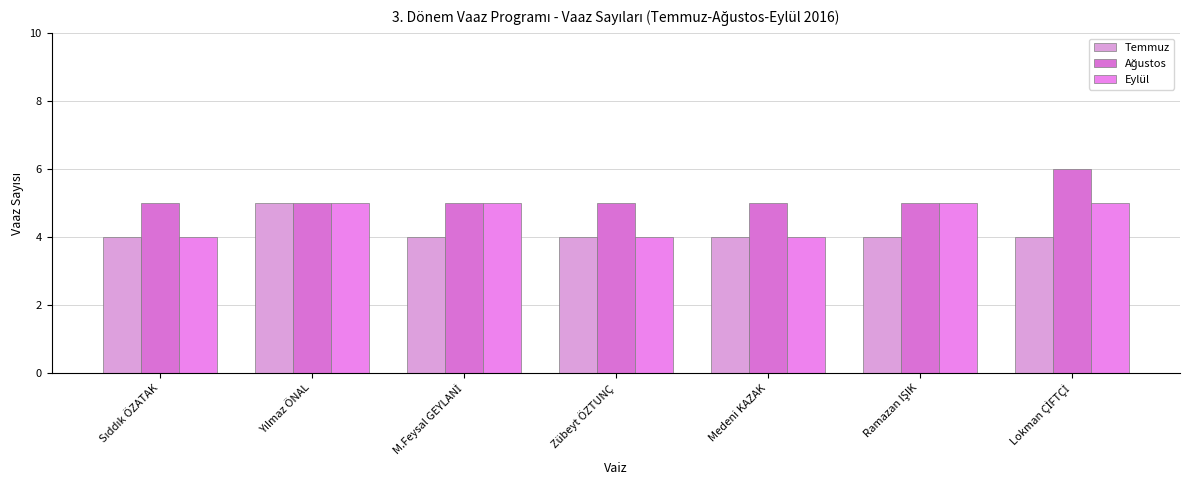

How many series are shown in this chart?

3